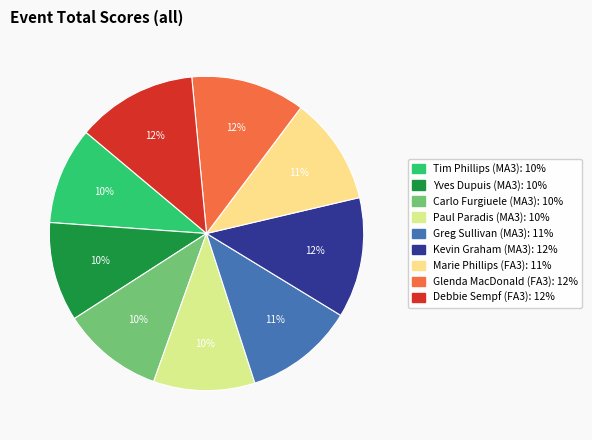

Is it true that Kevin Graham (MA3) is 12% of the pie?

True